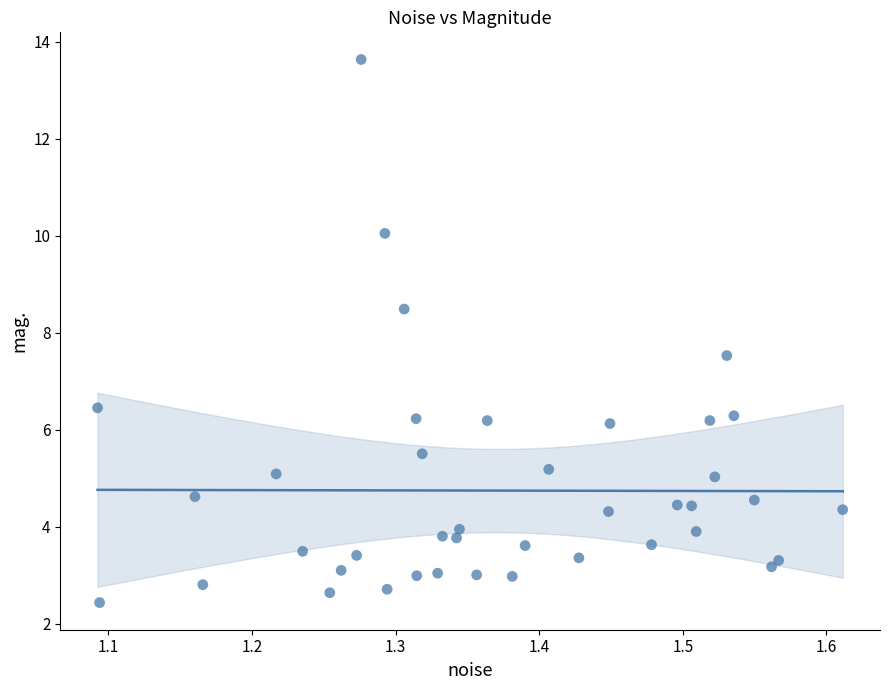

What is the range of Y values (max minus min)?

11.2